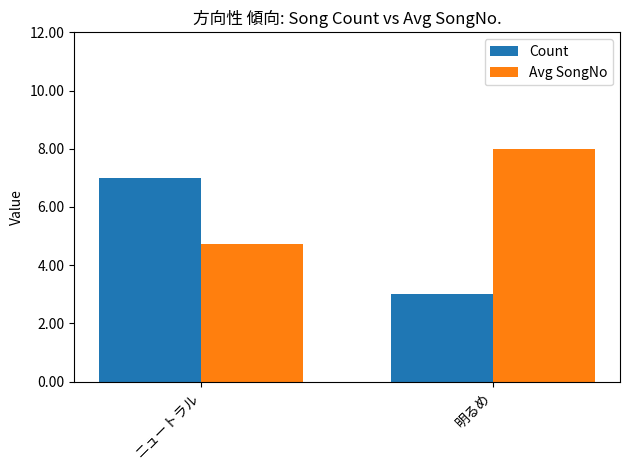

What position from the left is ニュートラル?

1